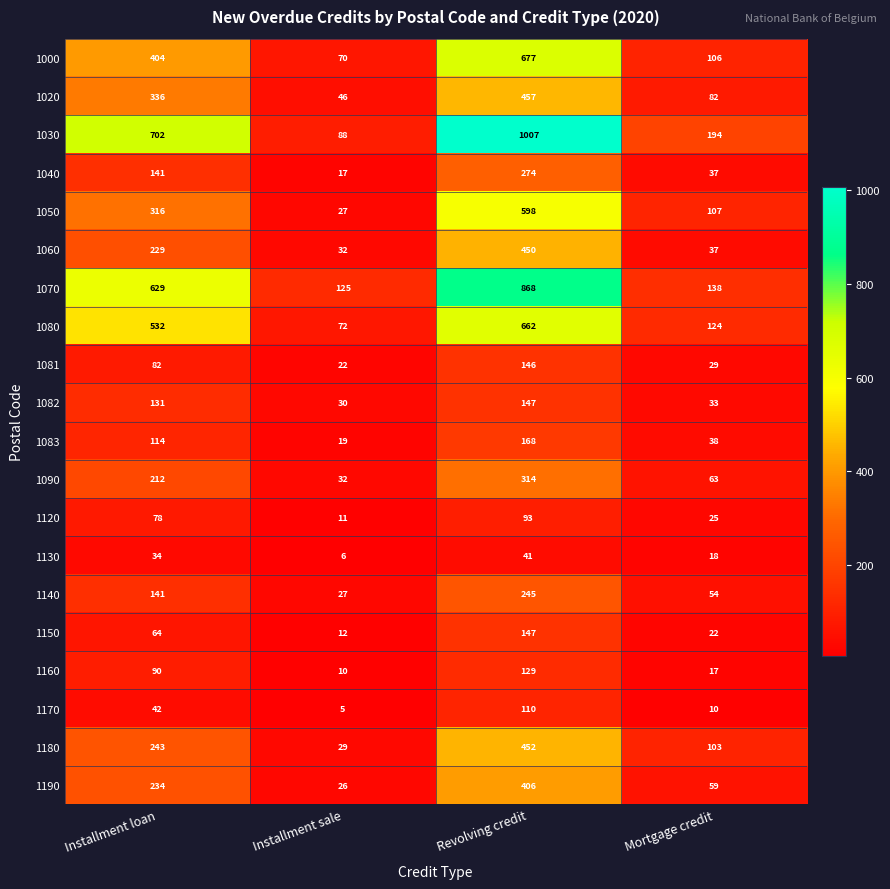

What is the smallest value displayed?

5